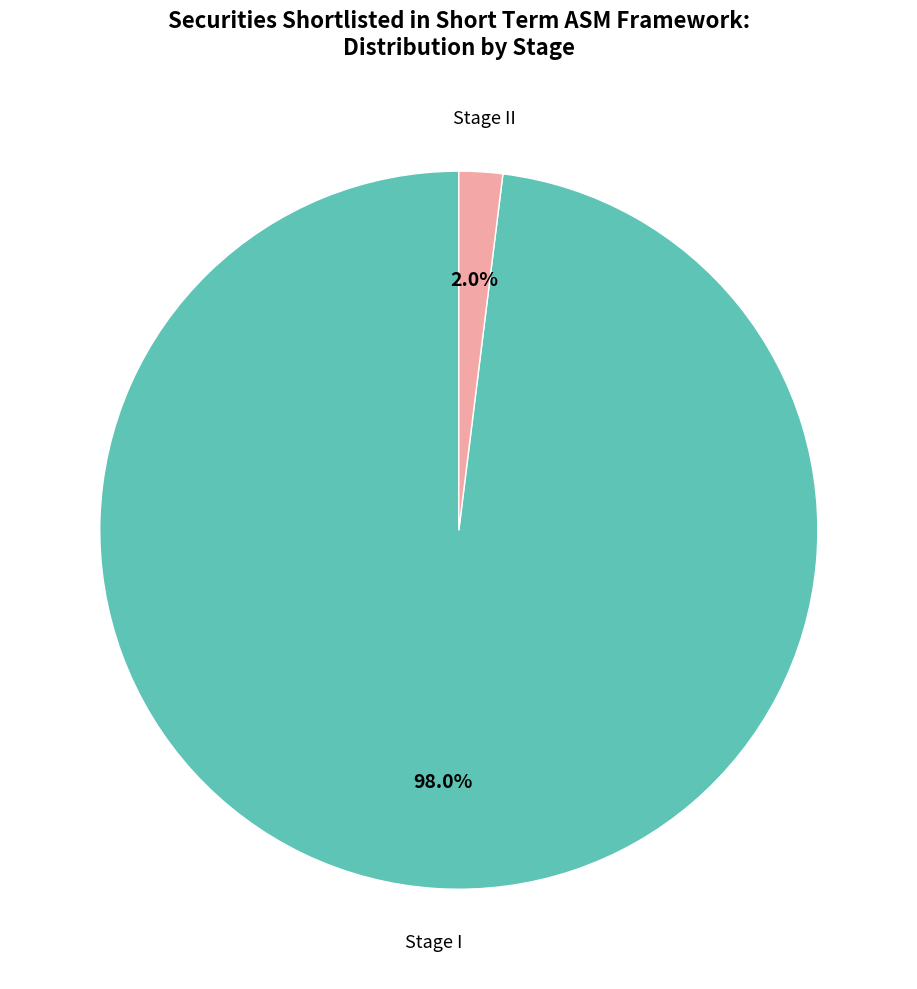

Count the number of slices in the pie.

2